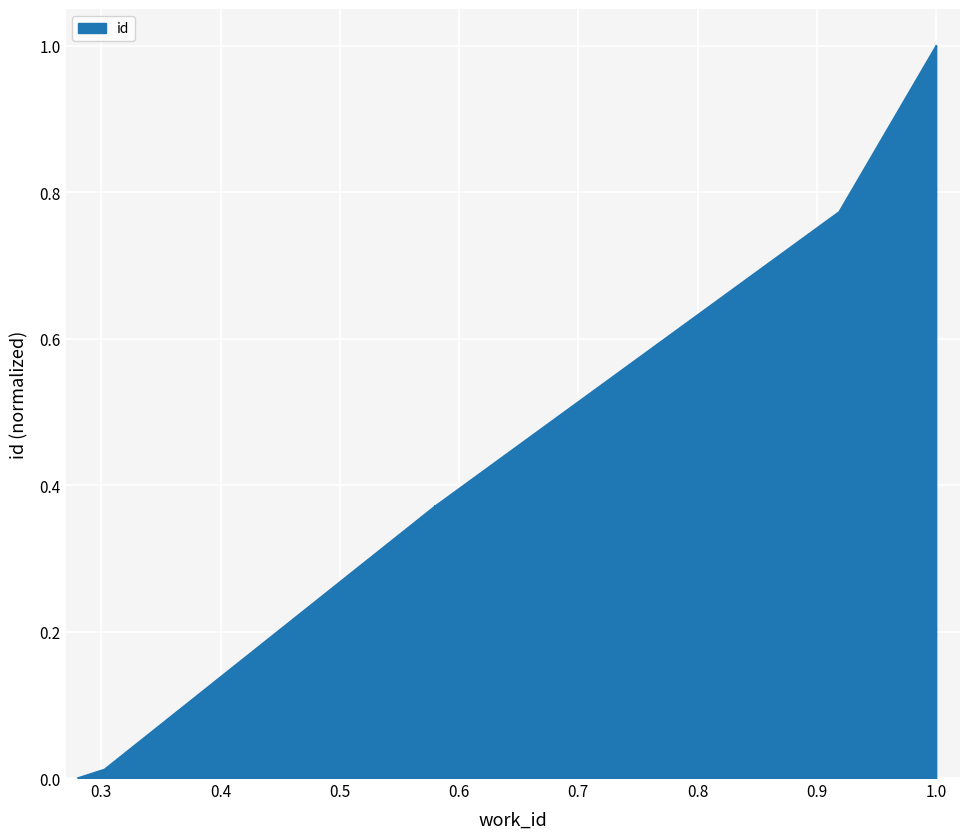

What is the difference between the maximum and second lowest values?

1.0